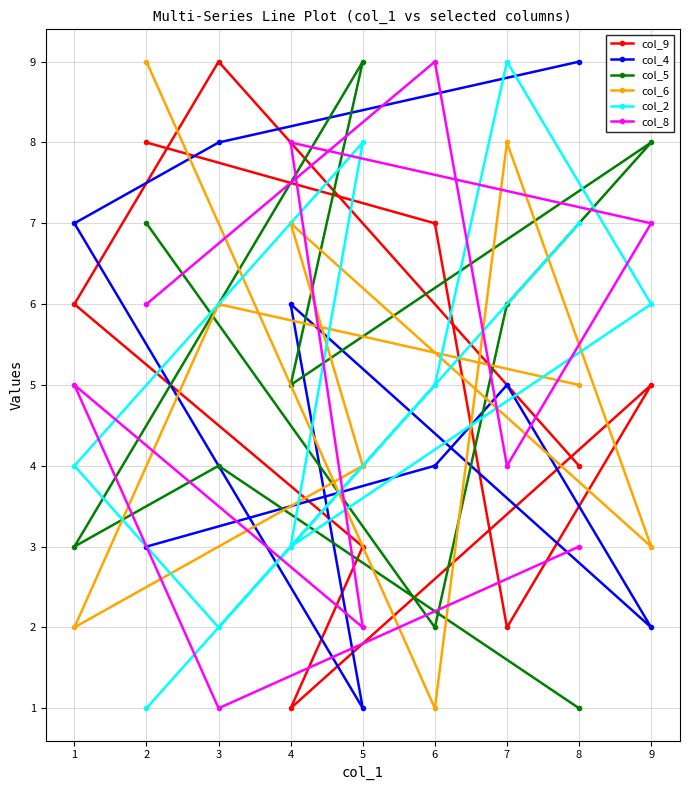

What is the sum of the col_8 values at 1 and 7?

9